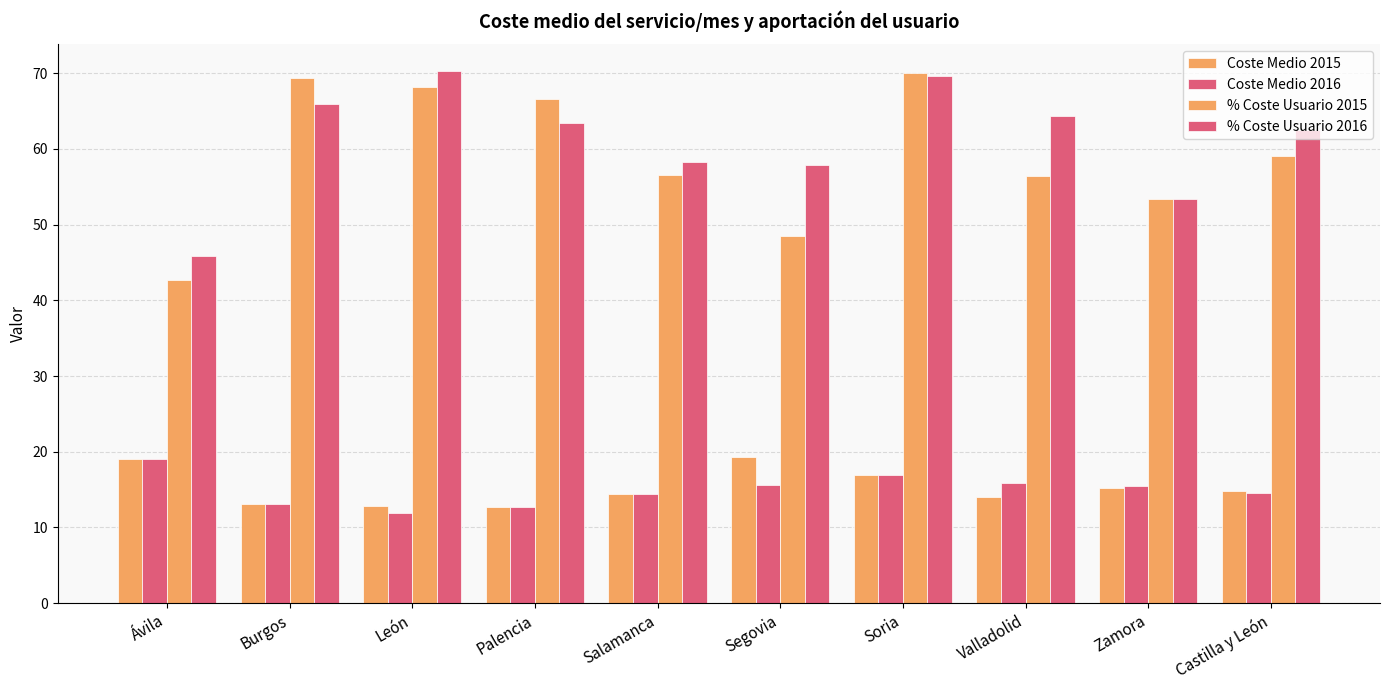

How many data points does each series have?

10